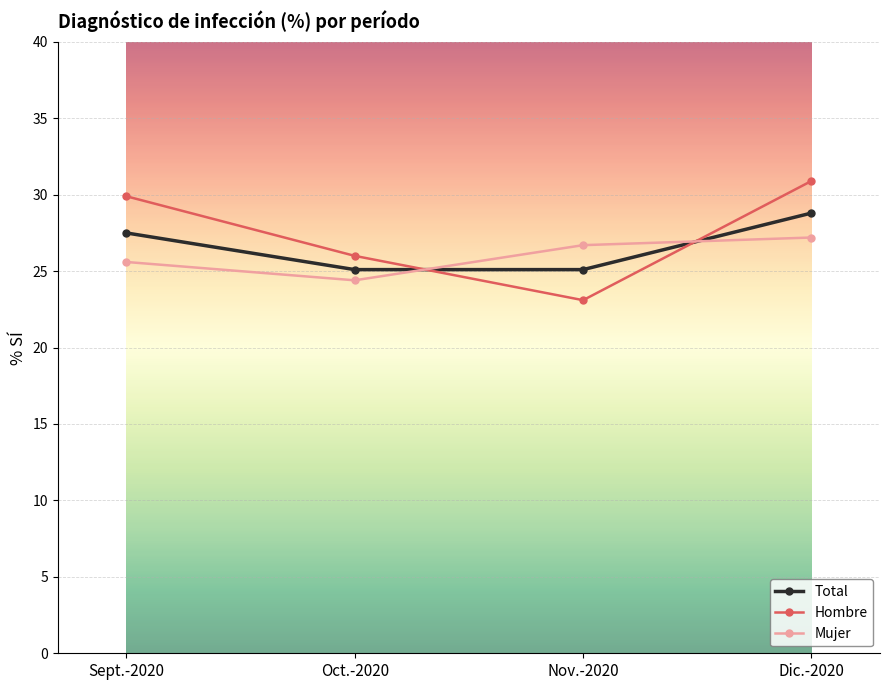

What is the label of the 2nd point from the left?

Oct.-2020